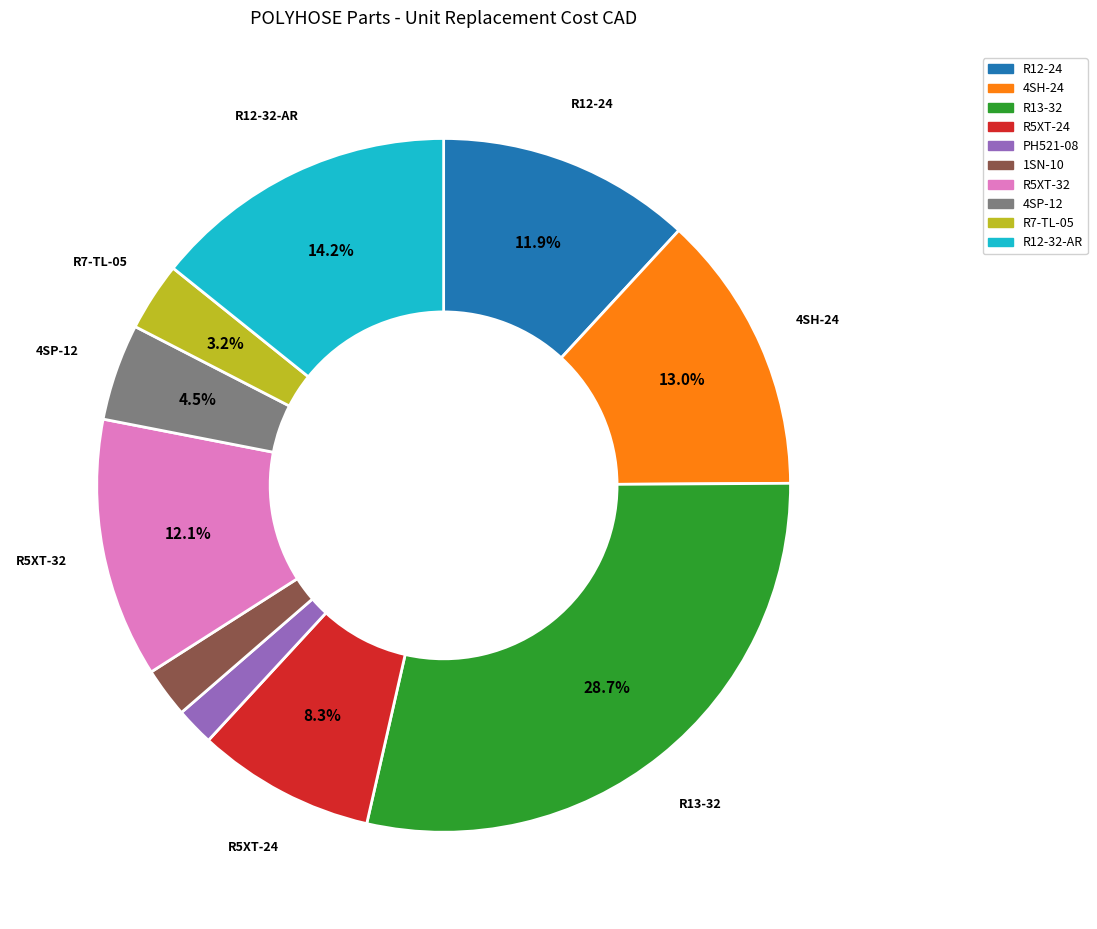

How many slices are in this pie chart?

10